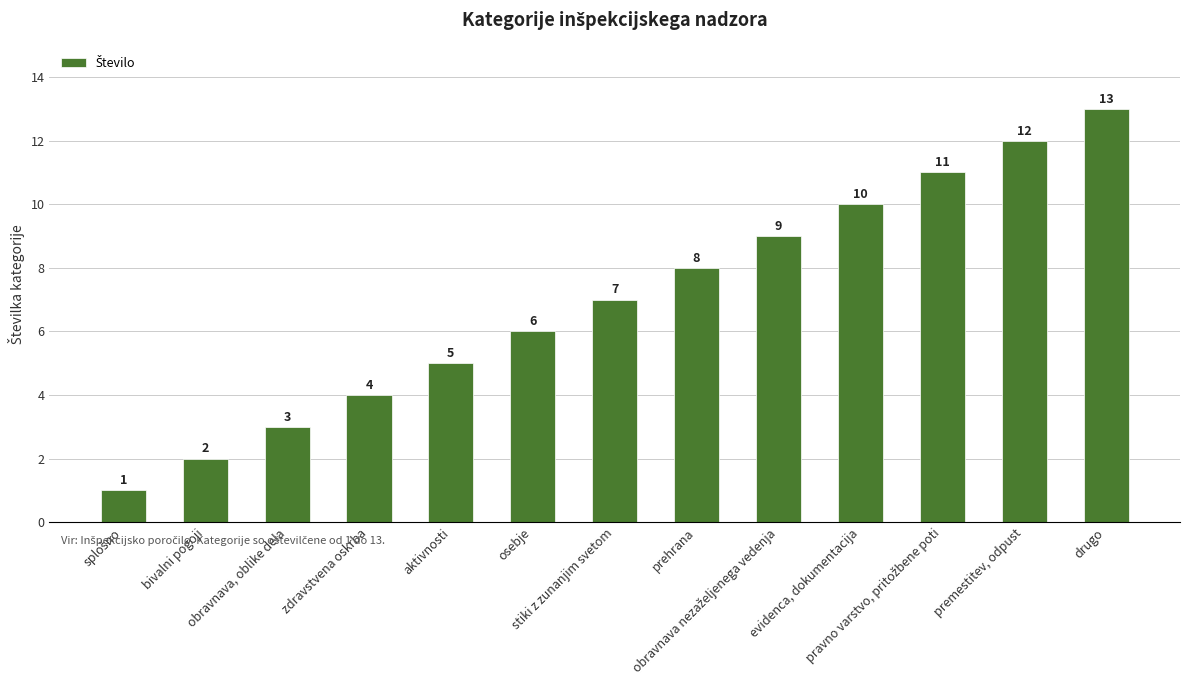

What is the greatest value displayed?

13